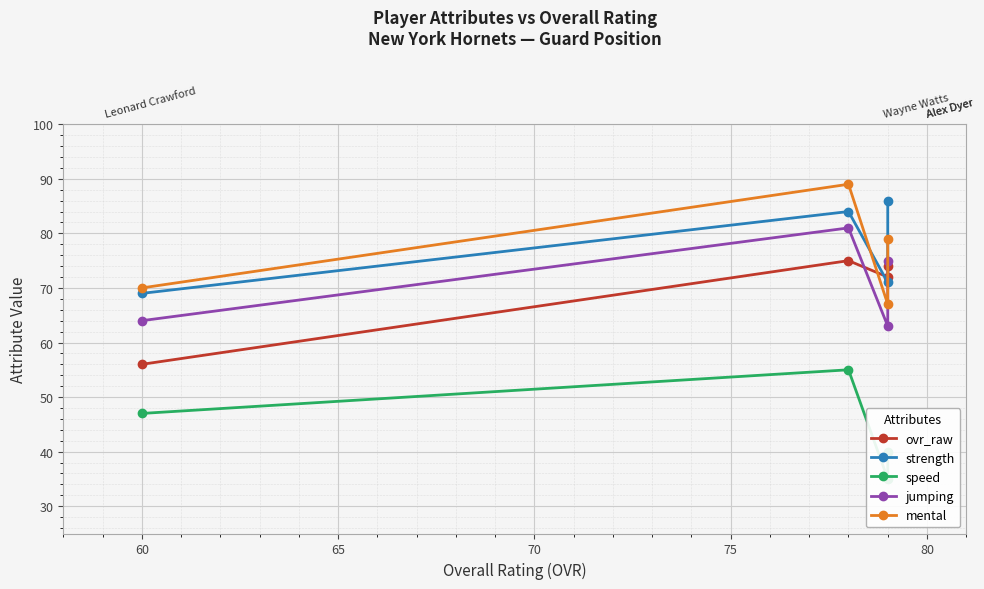

Does the chart display data point markers on the line(s)?

Yes